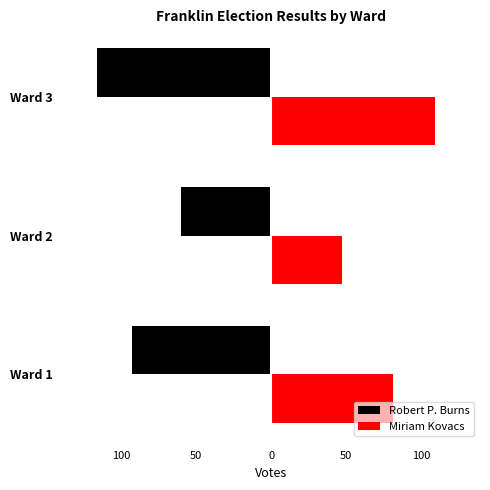

What are all the series names shown in the legend?

Robert P. Burns, Miriam Kovacs